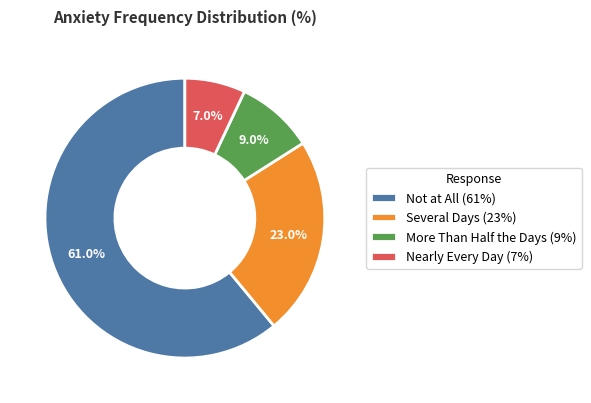

True or false: Several Days accounts for 23% of the total.

True